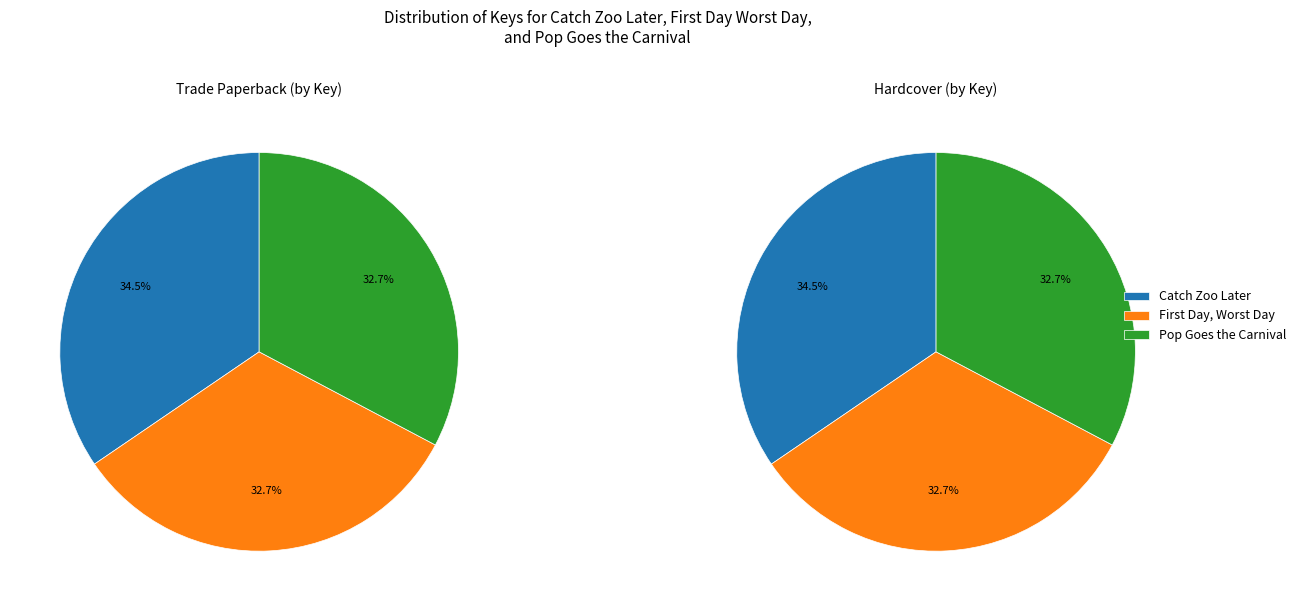

To the nearest percent, what is the difference between the Catch Zoo Later and Pop Goes the Carnival slice percentages?

2%